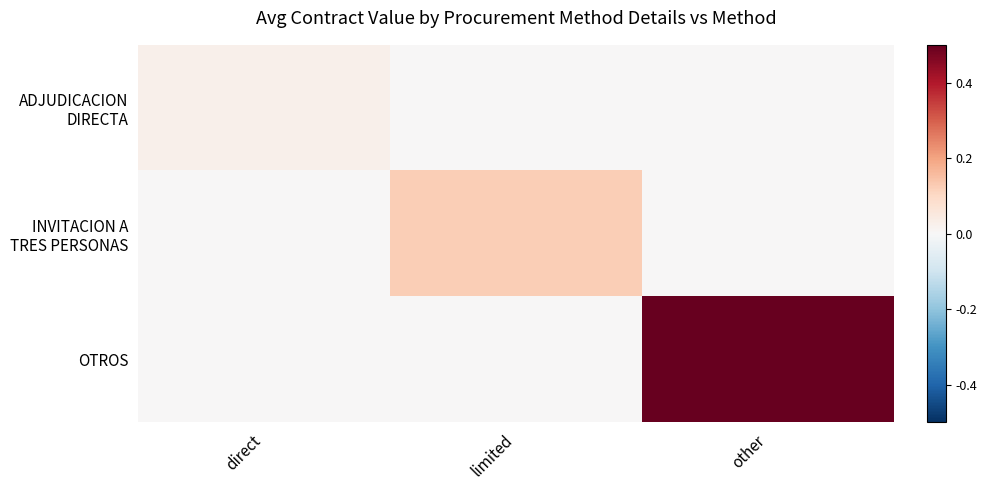

Count the number of data series in this chart.

3